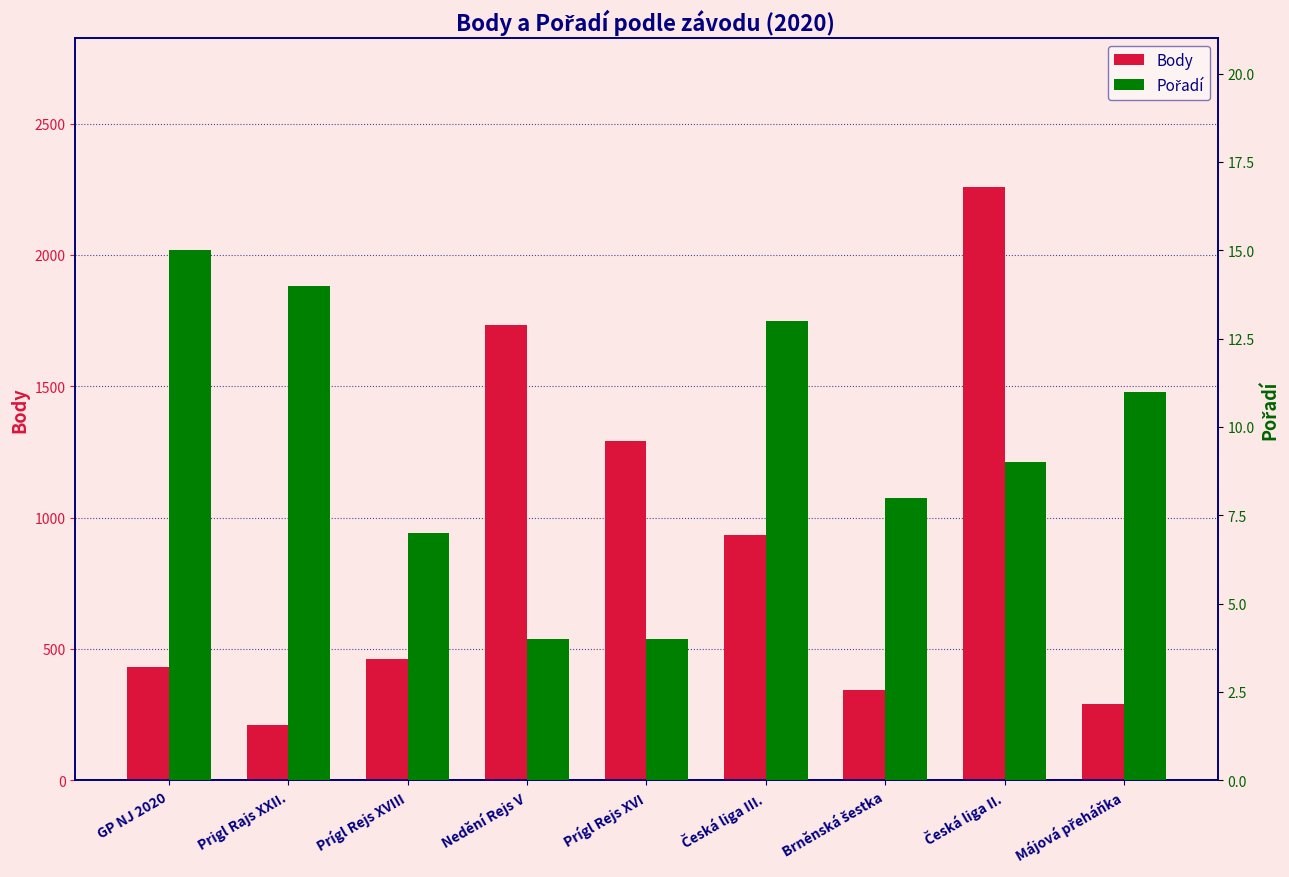

What is the label of the 7th bar from the right?

Prígl Rejs XVIII